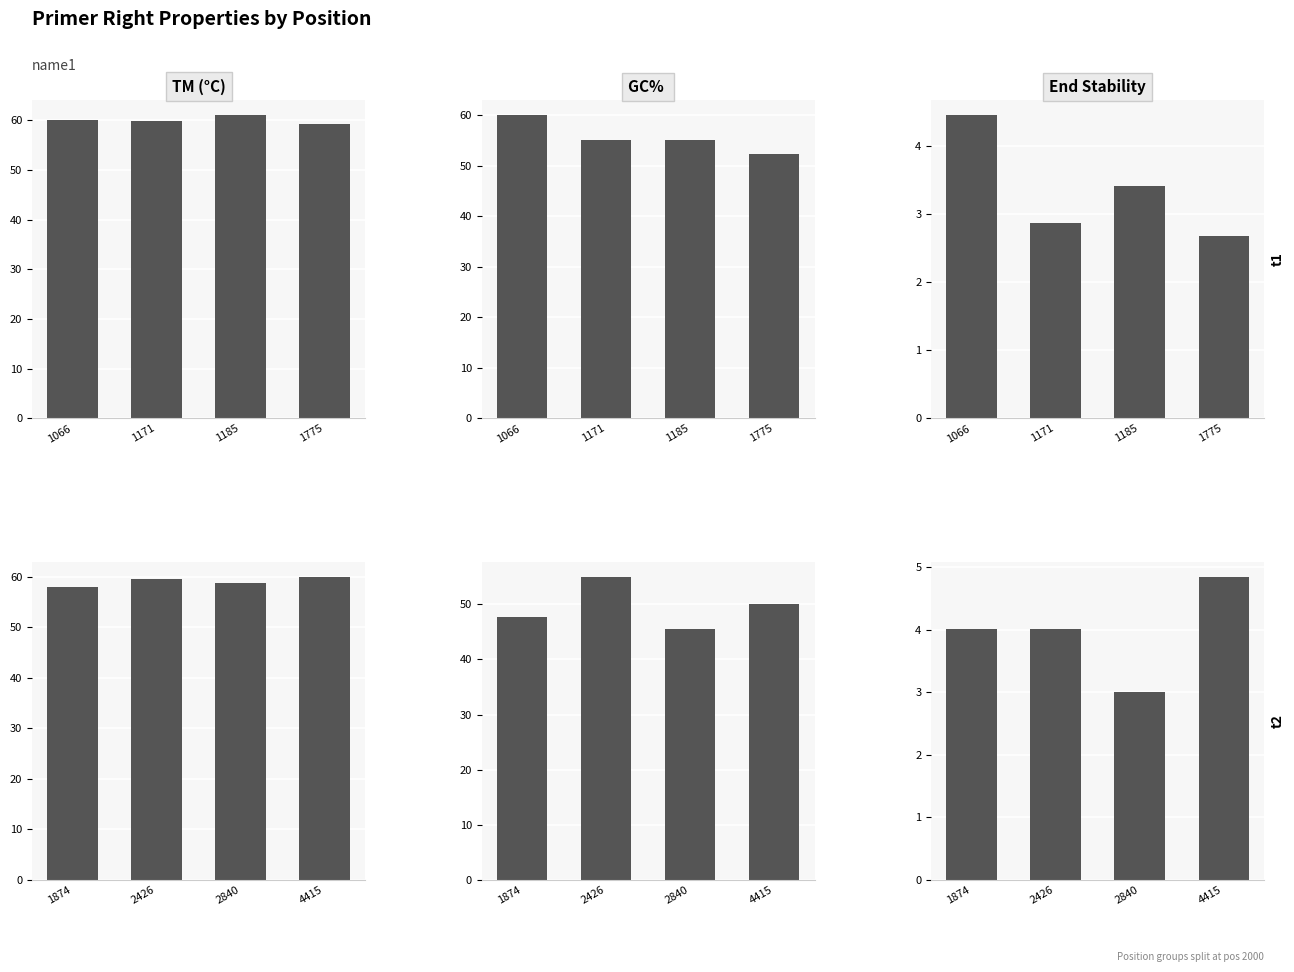

Where is GC%  nearest to the value 50?

4415